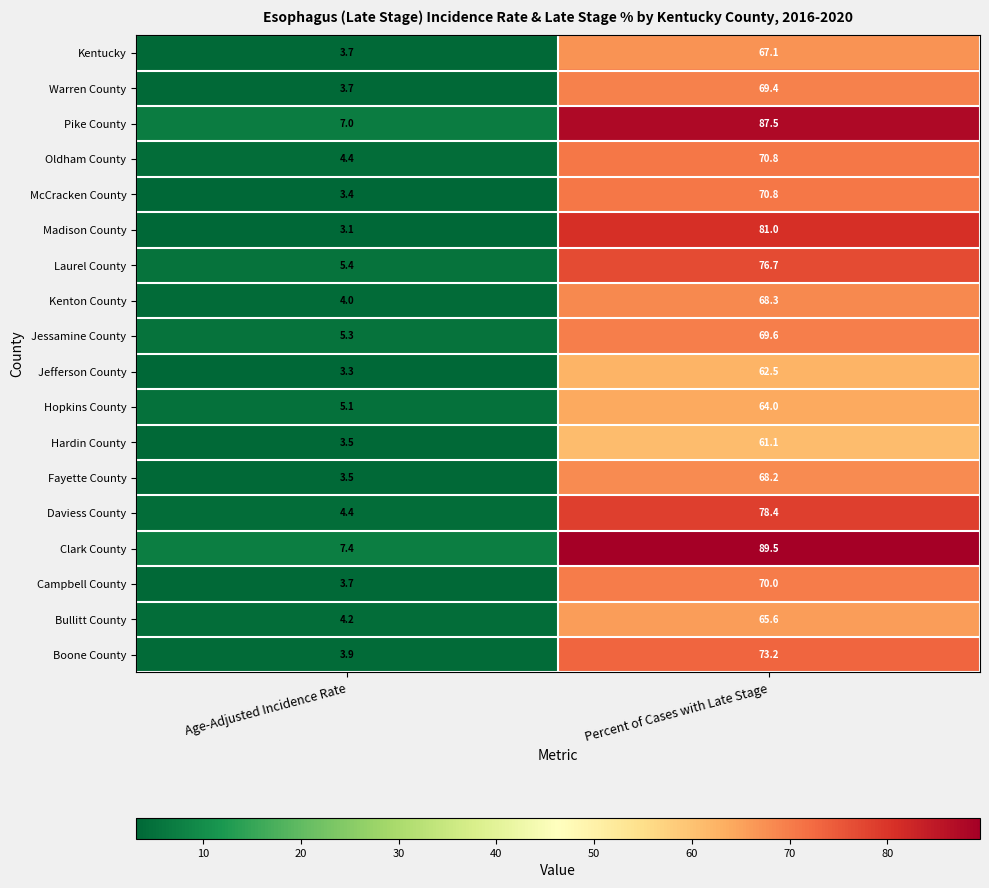

At which label does Bullitt County reach its peak?

Percent of Cases with Late Stage